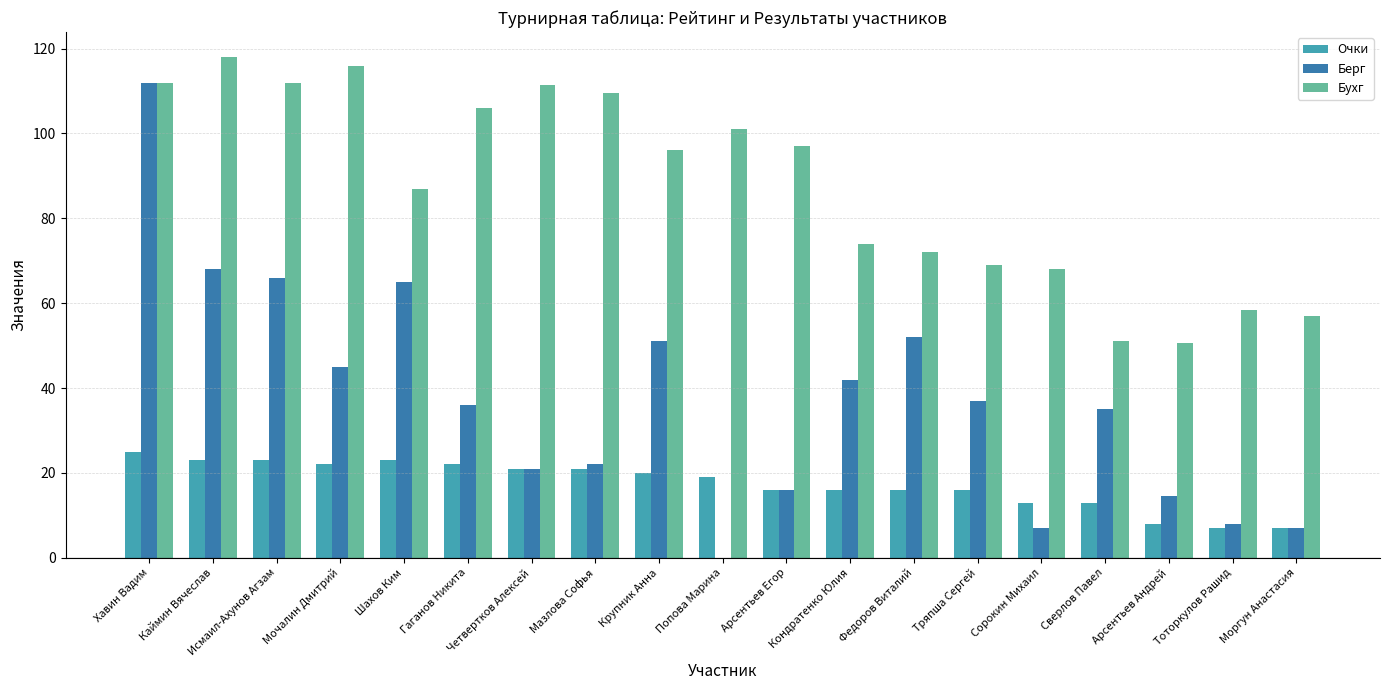

Read the Бухг value at Шахов Ким.

87.0